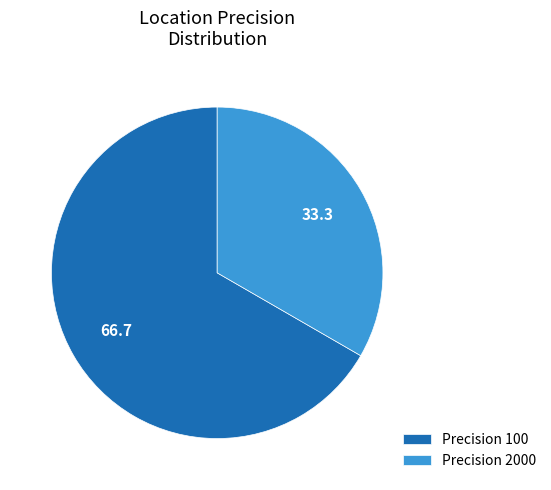

Count the number of slices in the pie.

2